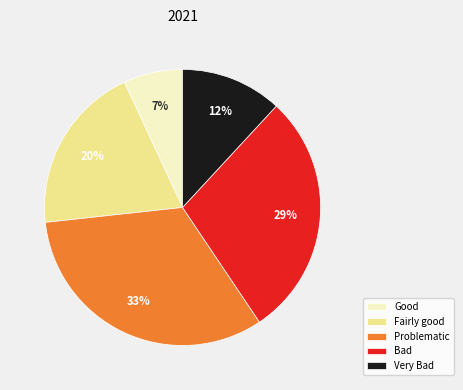

Count the number of slices in the pie.

5